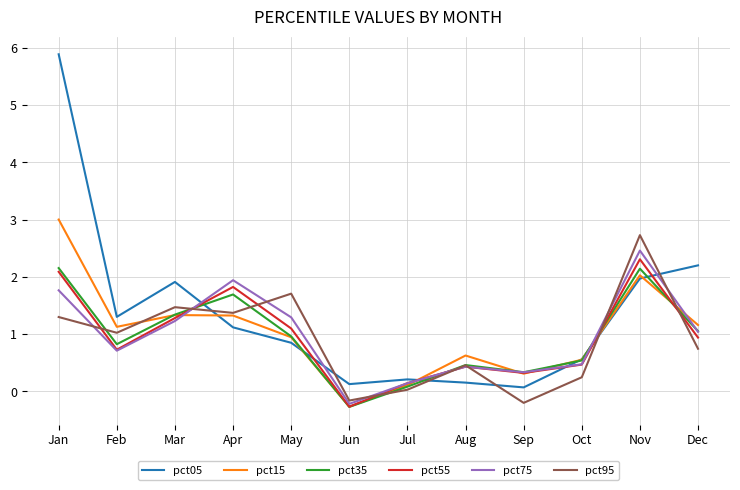

After their last crossing, which series has the higher values: pct05 or pct75?

pct05